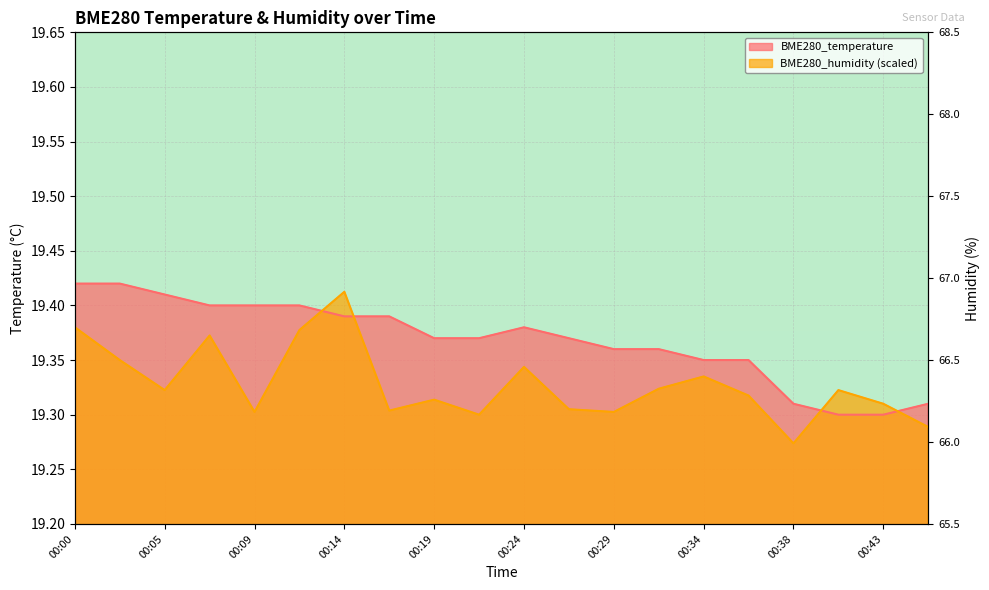

List the series in order of their overall mean, lowest first.

BME280_humidity, BME280_temperature